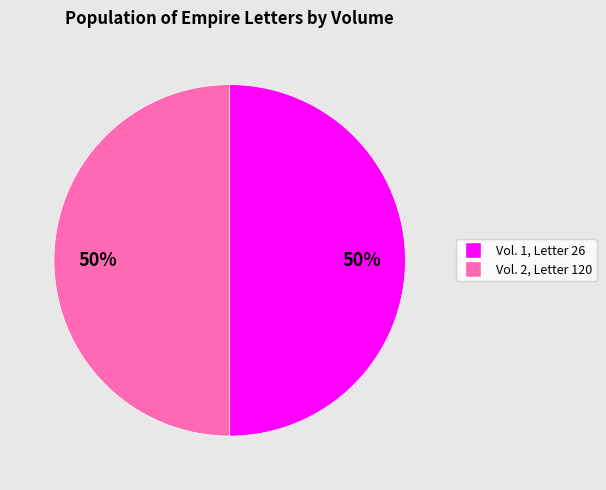

Approximately how many times larger is the value at Vol. 1, Letter 26 compared to Vol. 2, Letter 120?

1.0